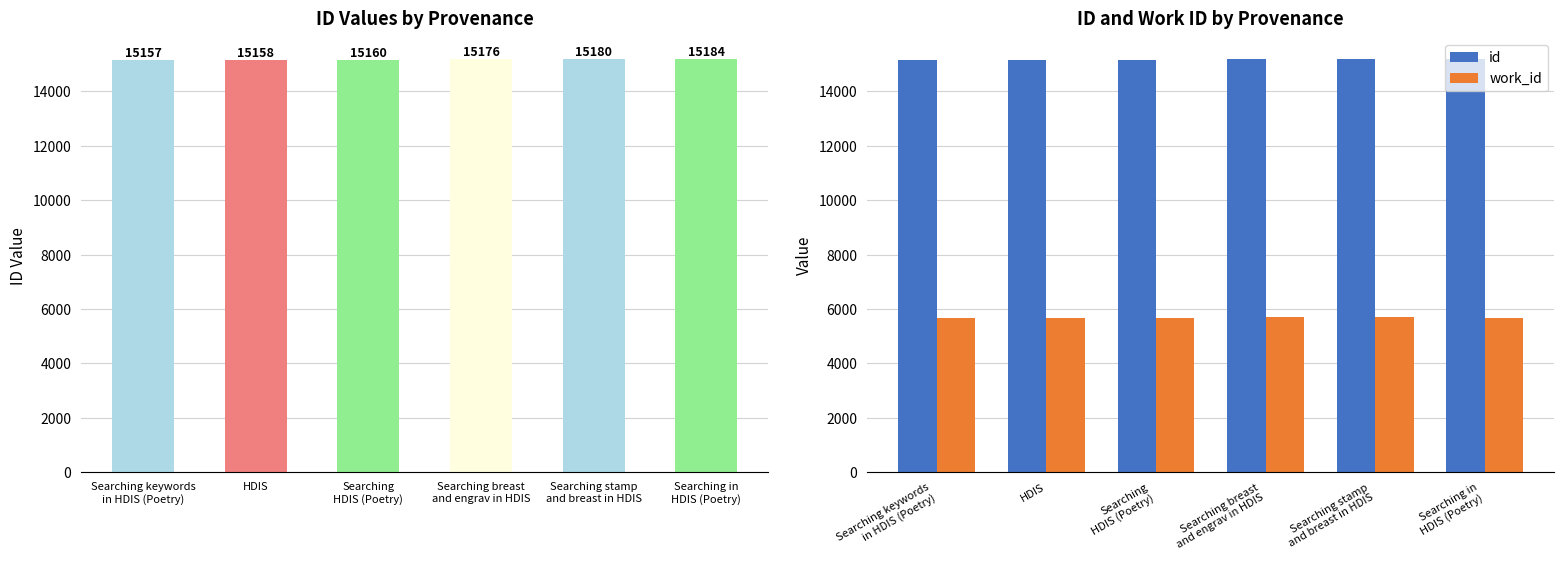

Which has a higher value, Searching stamp
and breast in HDIS or Searching keywords
in HDIS (Poetry)?

Searching stamp
and breast in HDIS